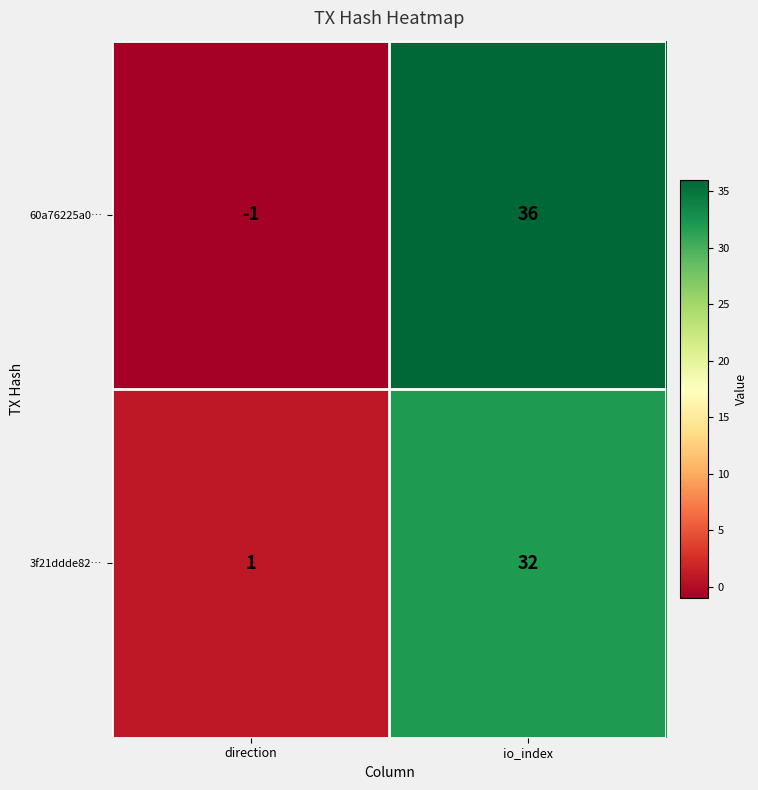

Which series changed the most between direction and io_index?

60a76225a0…